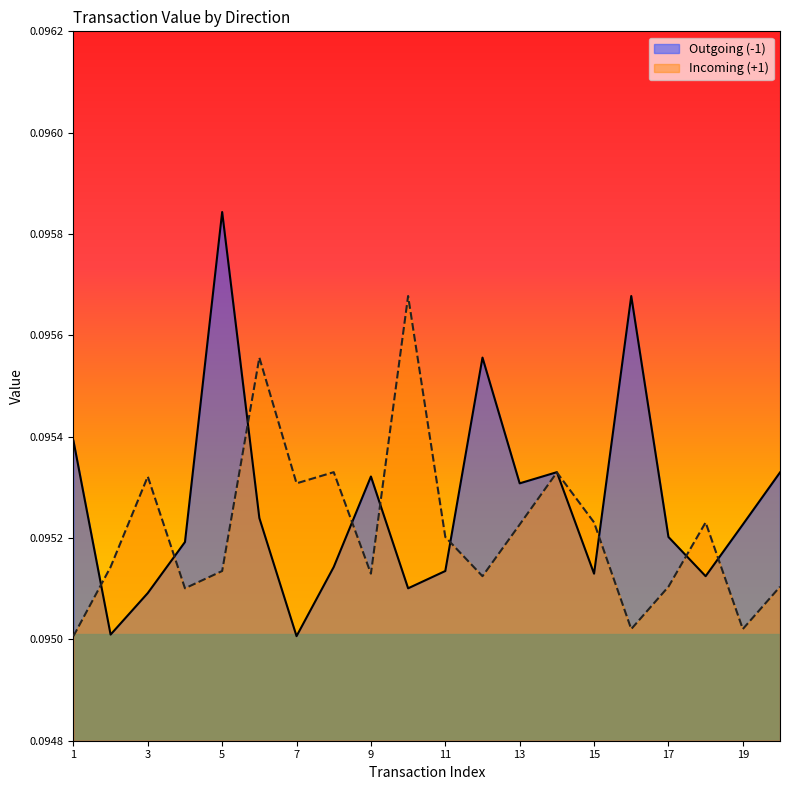

Count the Outgoing (-1) values in the range 0 to 1.

20